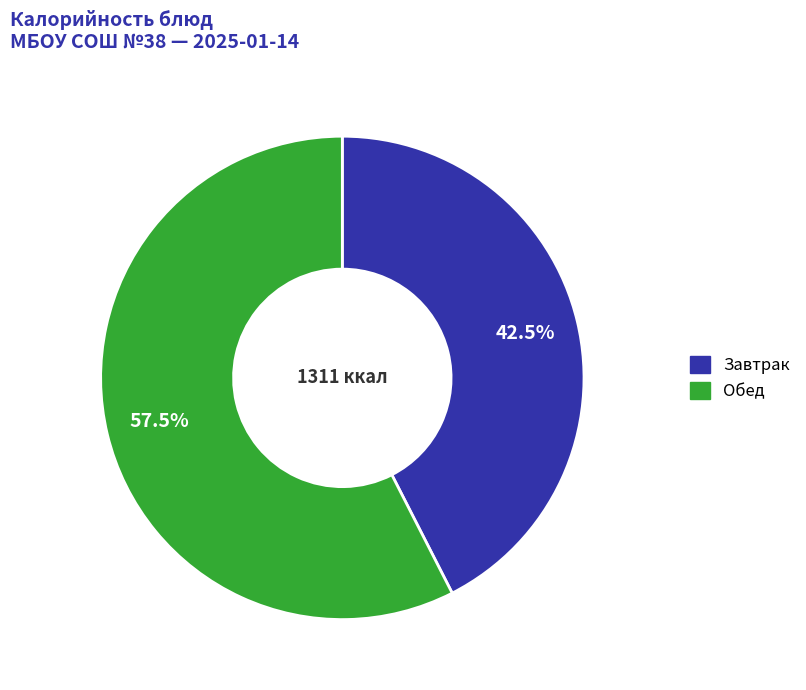

Rank the categories by value from lowest to highest.

Завтрак, Обед